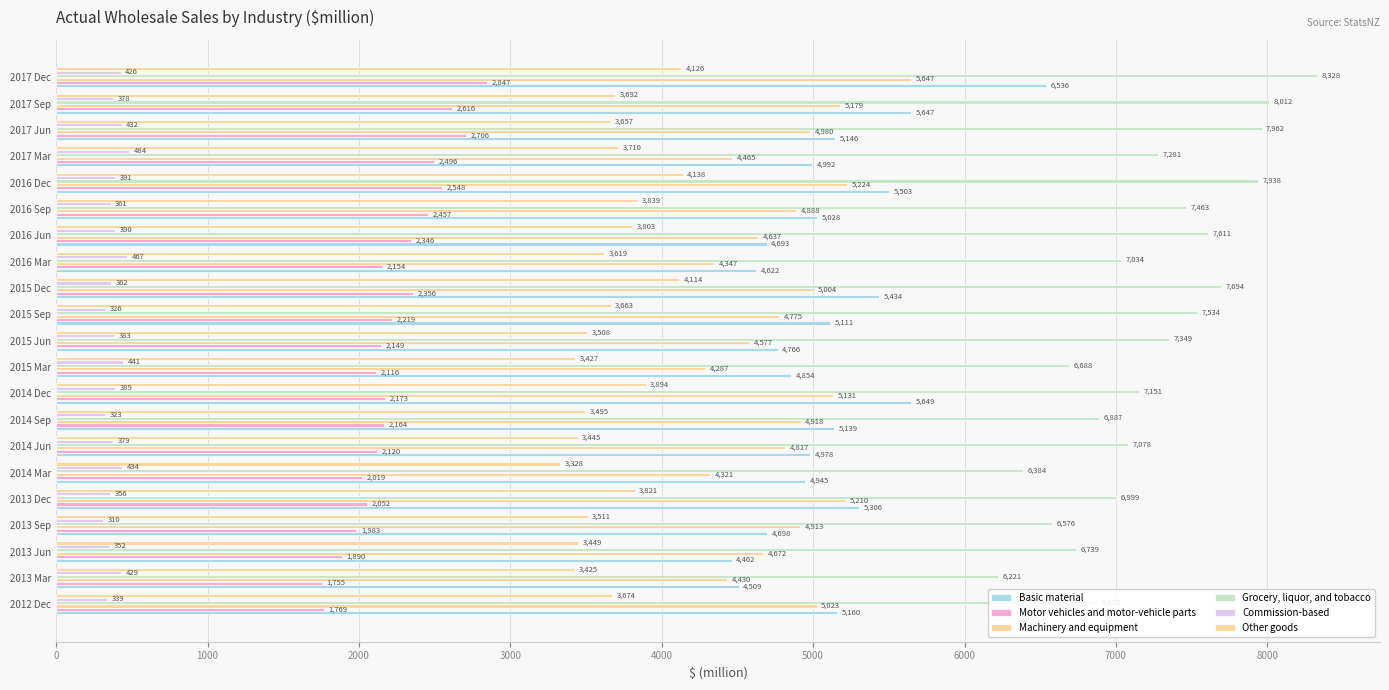

What is the greatest value displayed?

8328